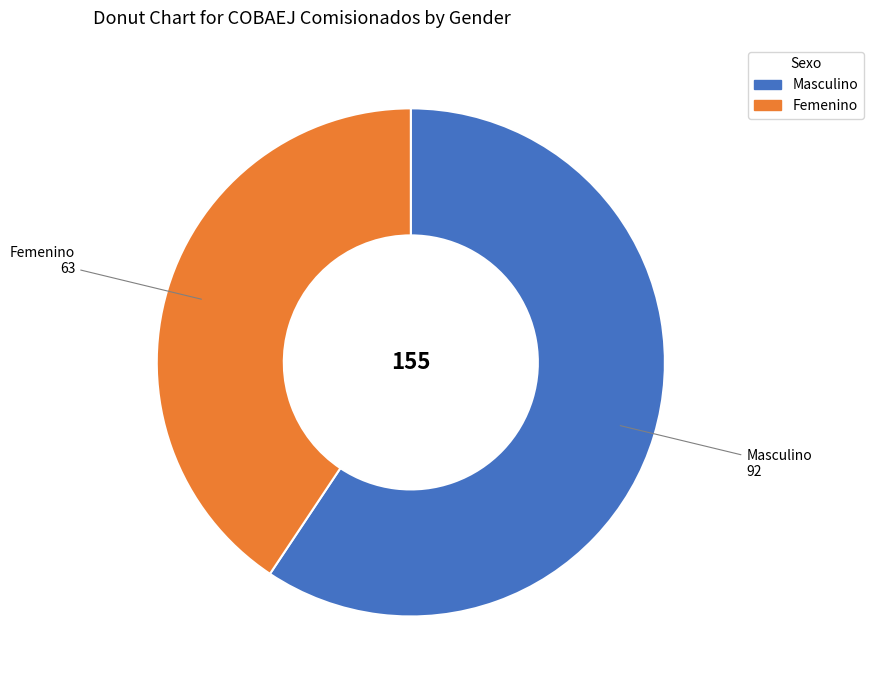

Which has a higher value, Masculino or Femenino?

Masculino